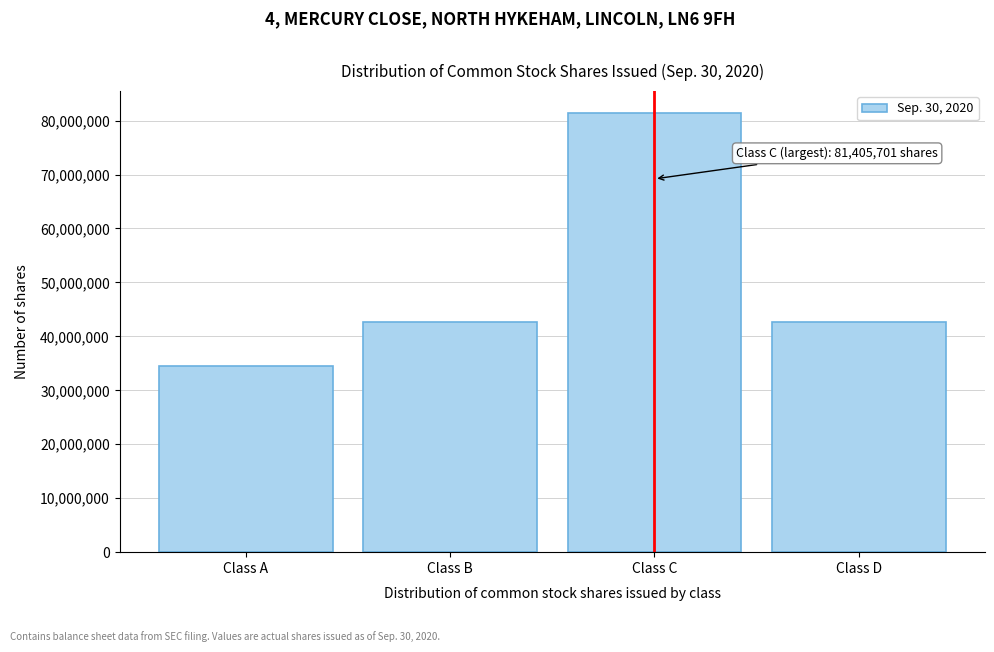

Reading right to left, what are all the values shown in this chart?

Class D=42738750	Class C=81405701	Class B=42738750	Class A=34599645